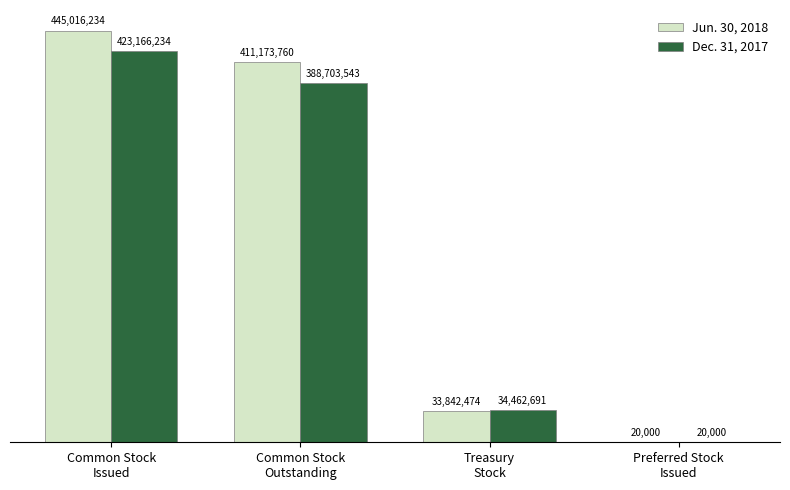

List the series in order of their overall mean, lowest first.

Dec. 31, 2017, Jun. 30, 2018